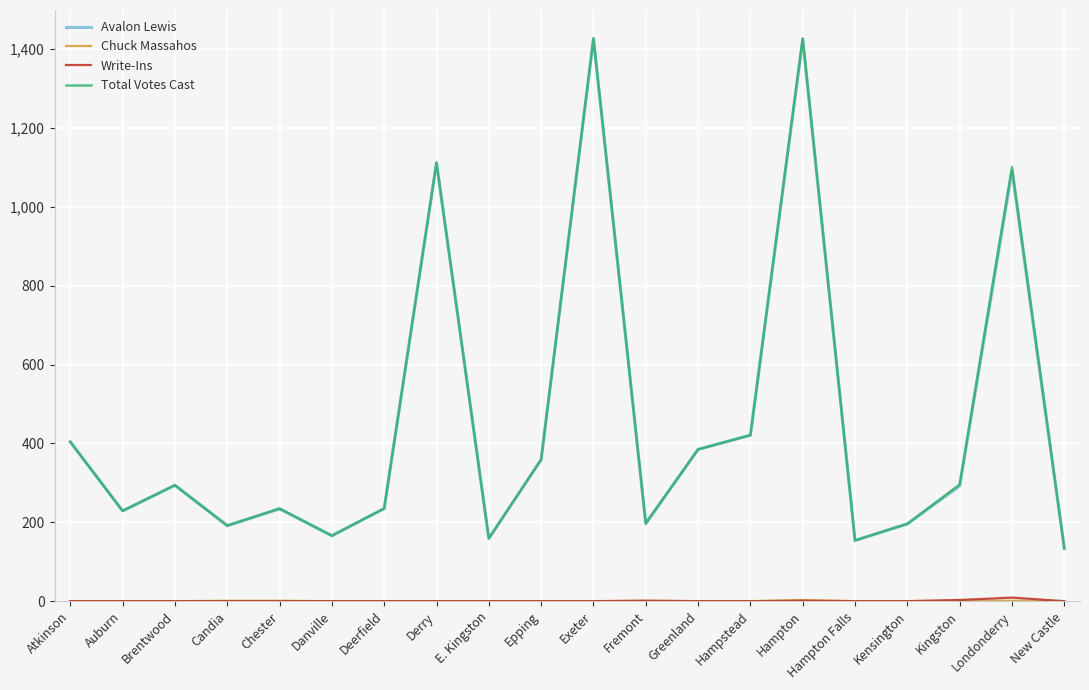

Does the chart have visible grid lines?

Yes